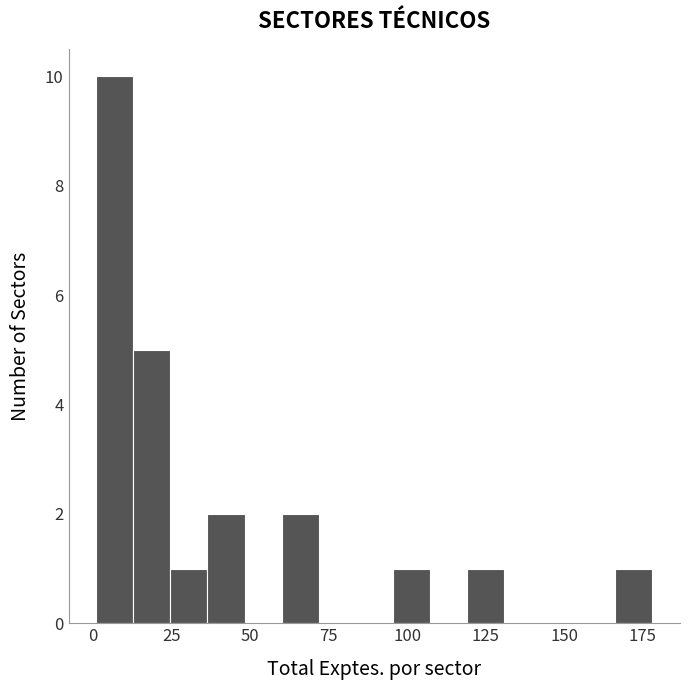

Read against the x-axis, roughly where is the centre of the tallest bar?

5